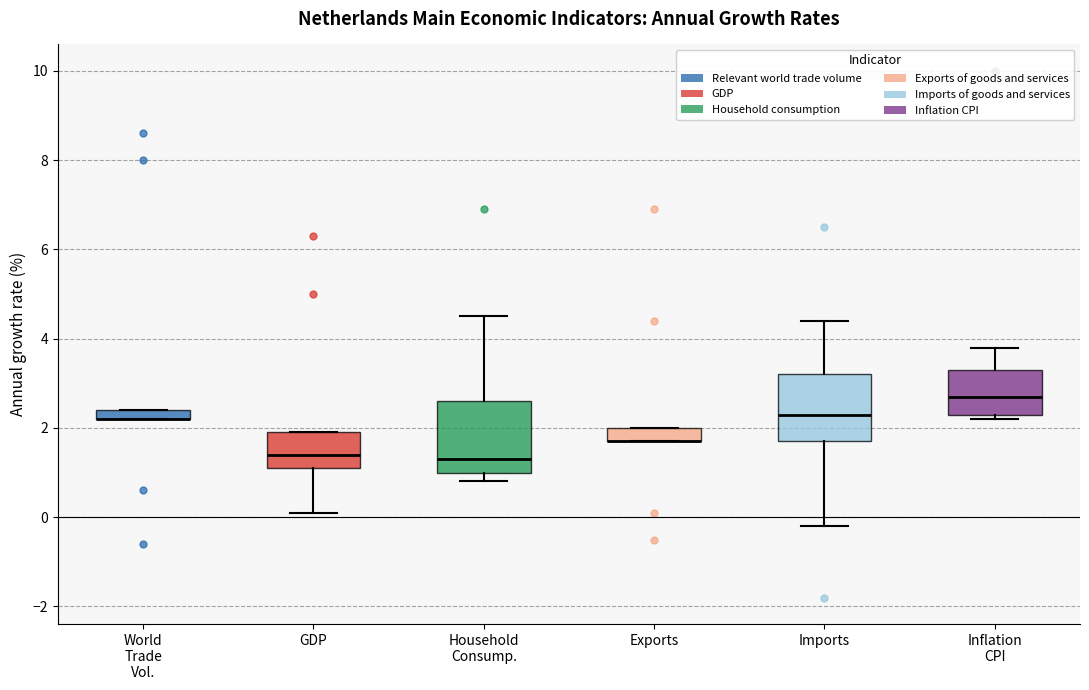

Where does the median line of the box for Household Consump. sit on the y-axis? The values are not printed on the chart, so give them approximately, as read against the axis.

1.4